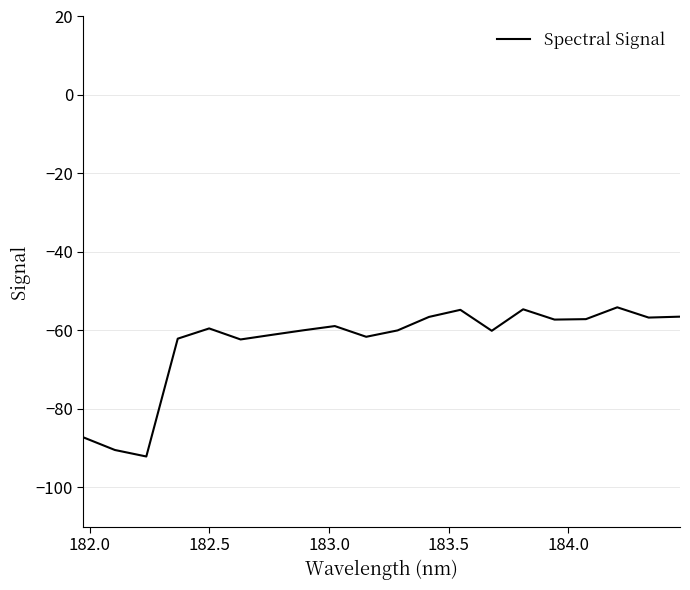

What is the difference between the maximum and minimum values?

38.0